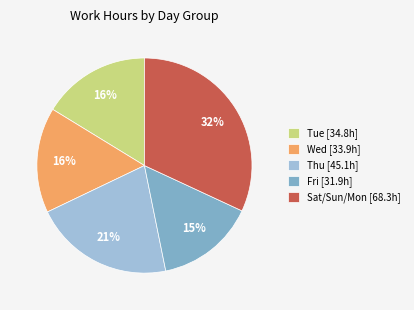

Which category has the smallest portion of the pie?

Fri [31.9h]